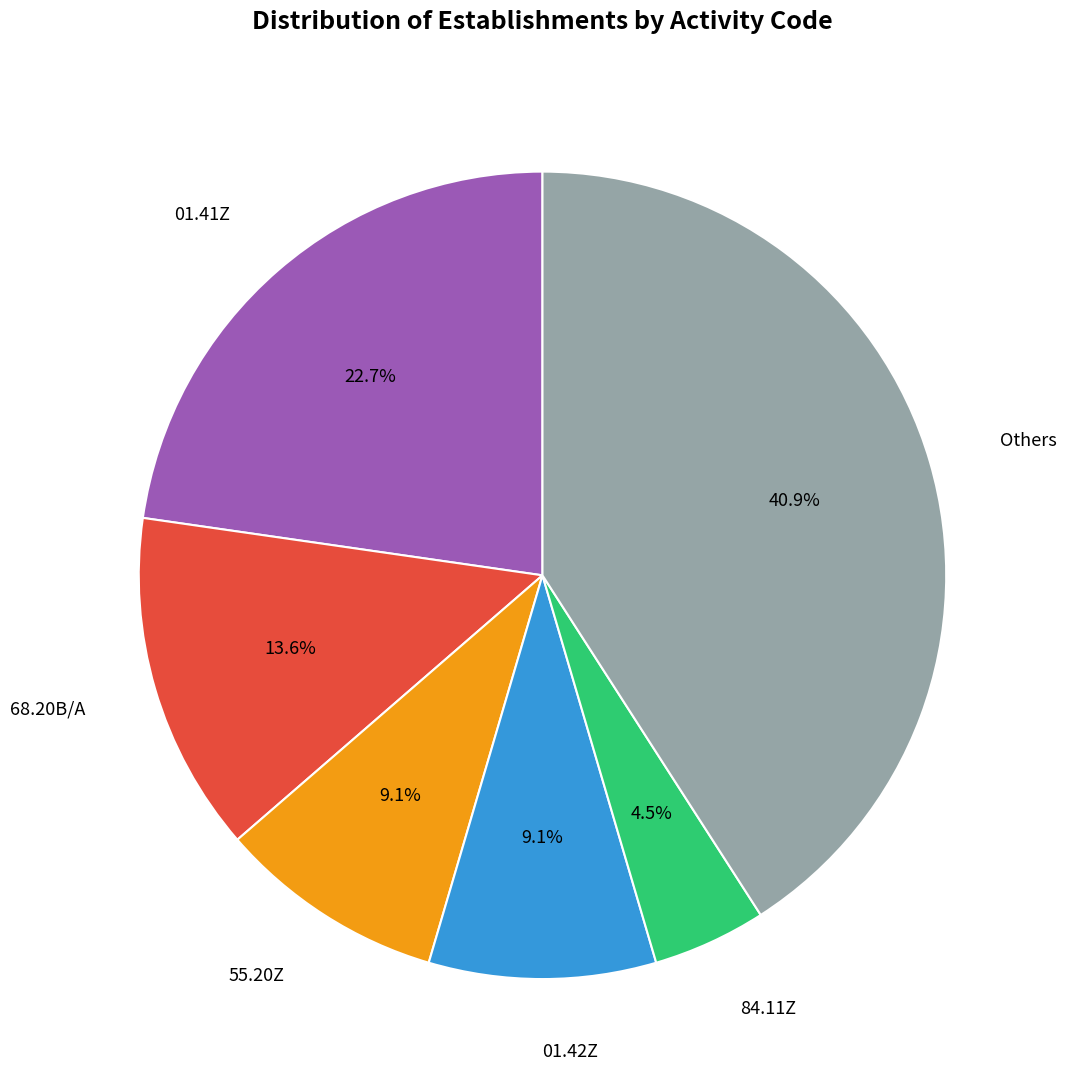

Does any single category account for the majority?

No